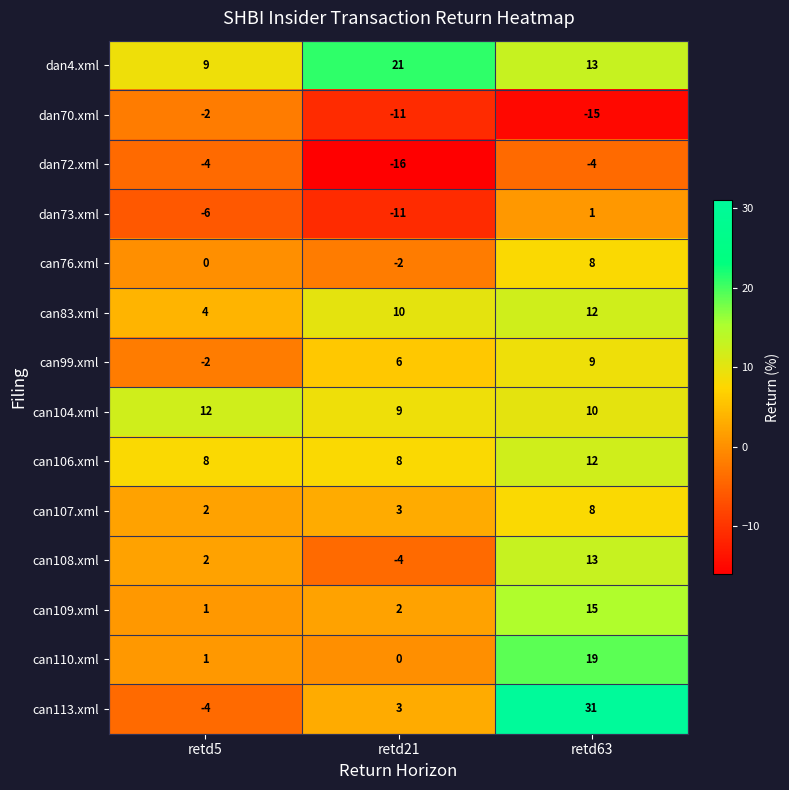

What is the spread (max minus min) of values at retd63?

46